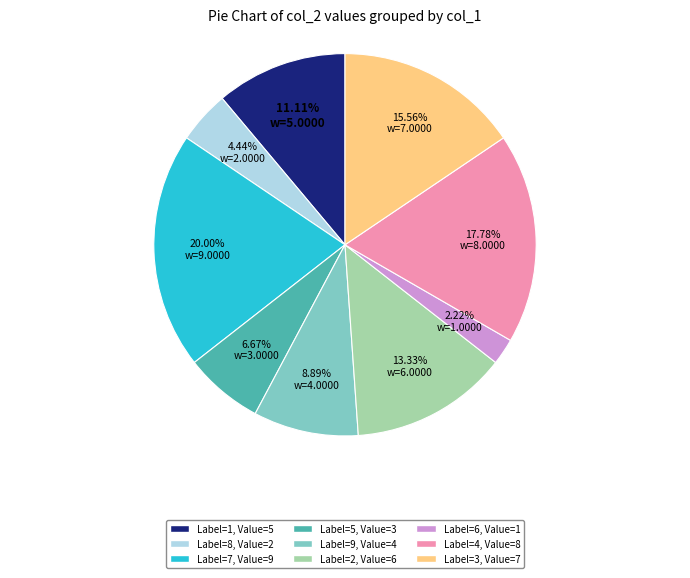

Is there a majority slice in this chart?

No